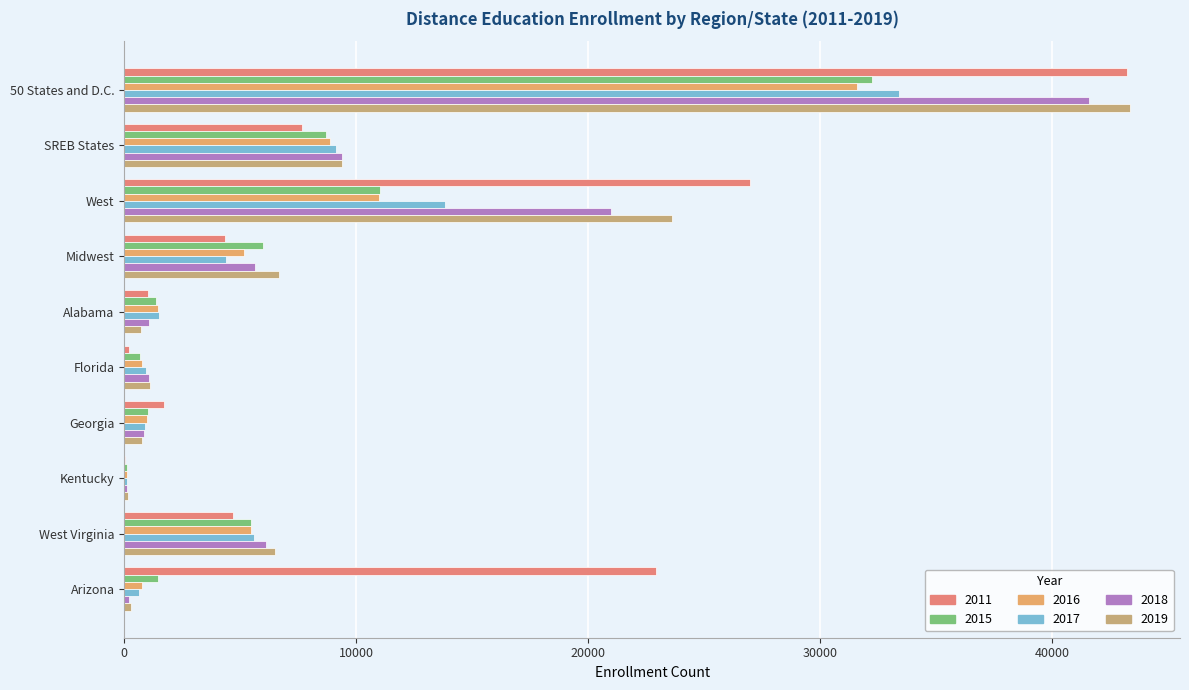

What is the spread (max minus min) of values at Midwest?

2349